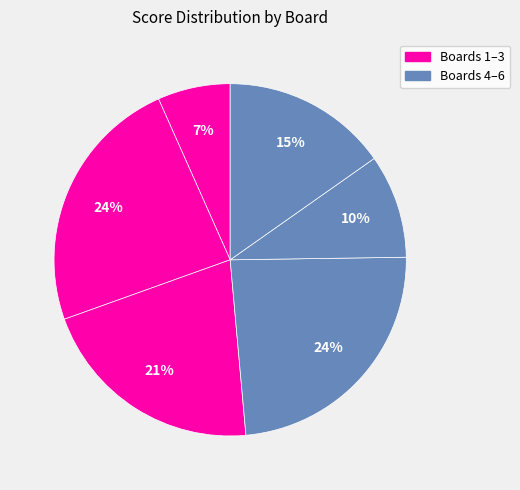

To the nearest percent, what is the average slice percentage?

17%